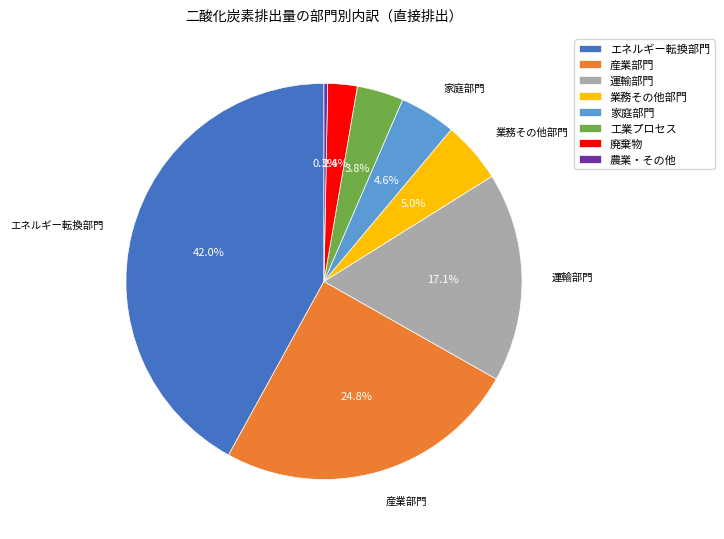

How many segments does this pie chart have?

8